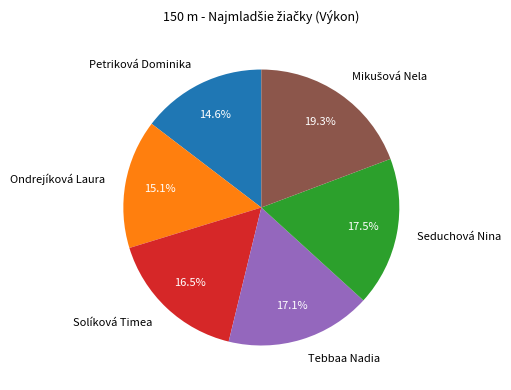

Combined, do Seduchová Nina and Solíková Timea account for over 50%?

No